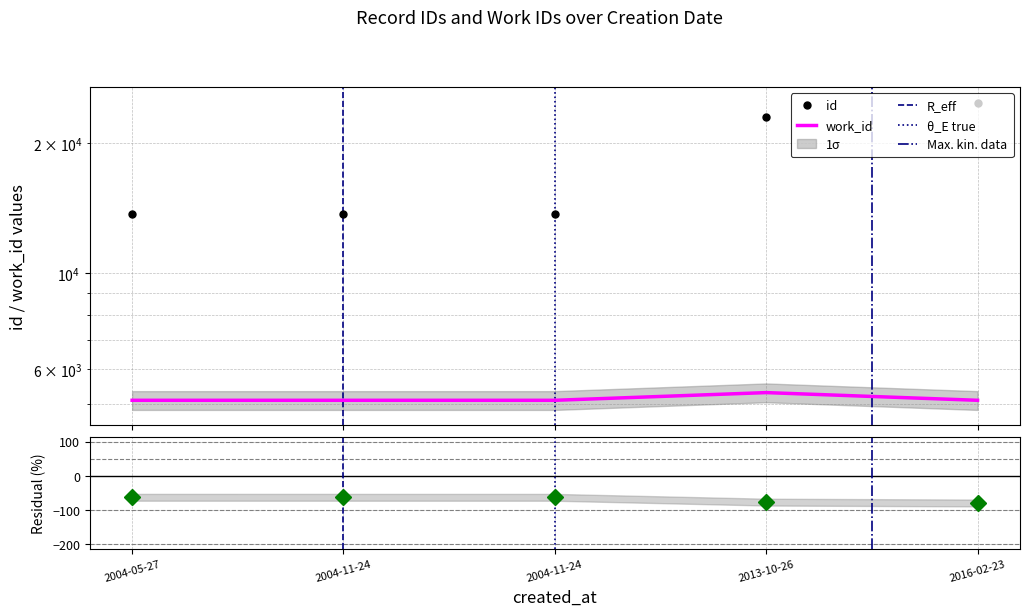

At which category is the sum across all series the highest?

2016-02-23